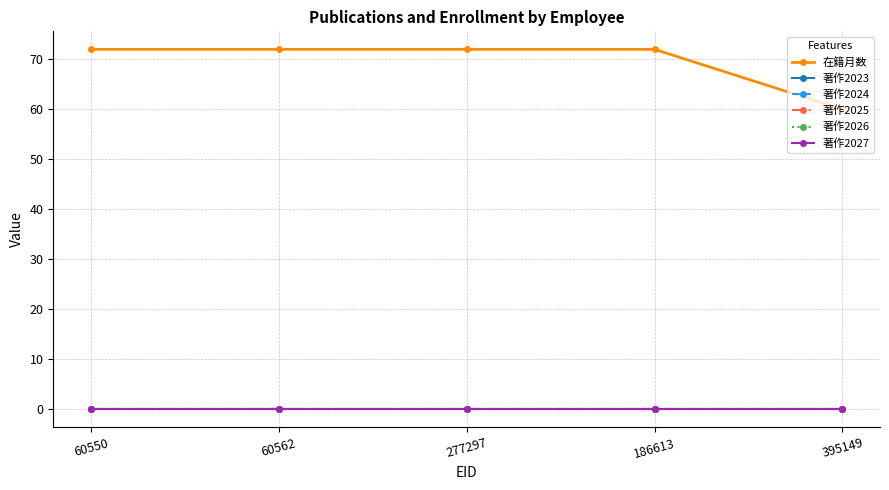

What is the label of the 1st point from the right?

395149